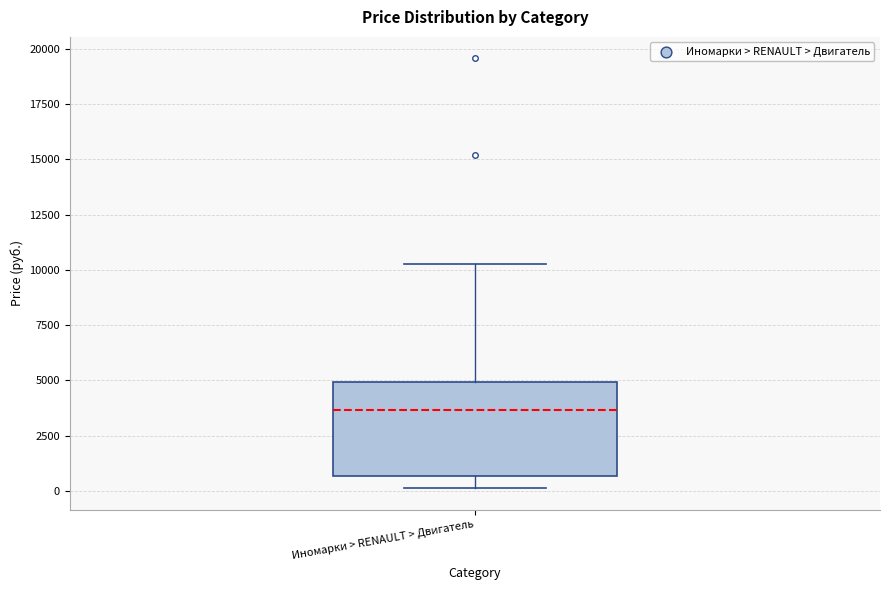

Where does the lower whisker of the box for Иномарки > RENAULT > Двигатель end on the y-axis? The values are not printed on the chart, so give them approximately, as read against the axis.

0